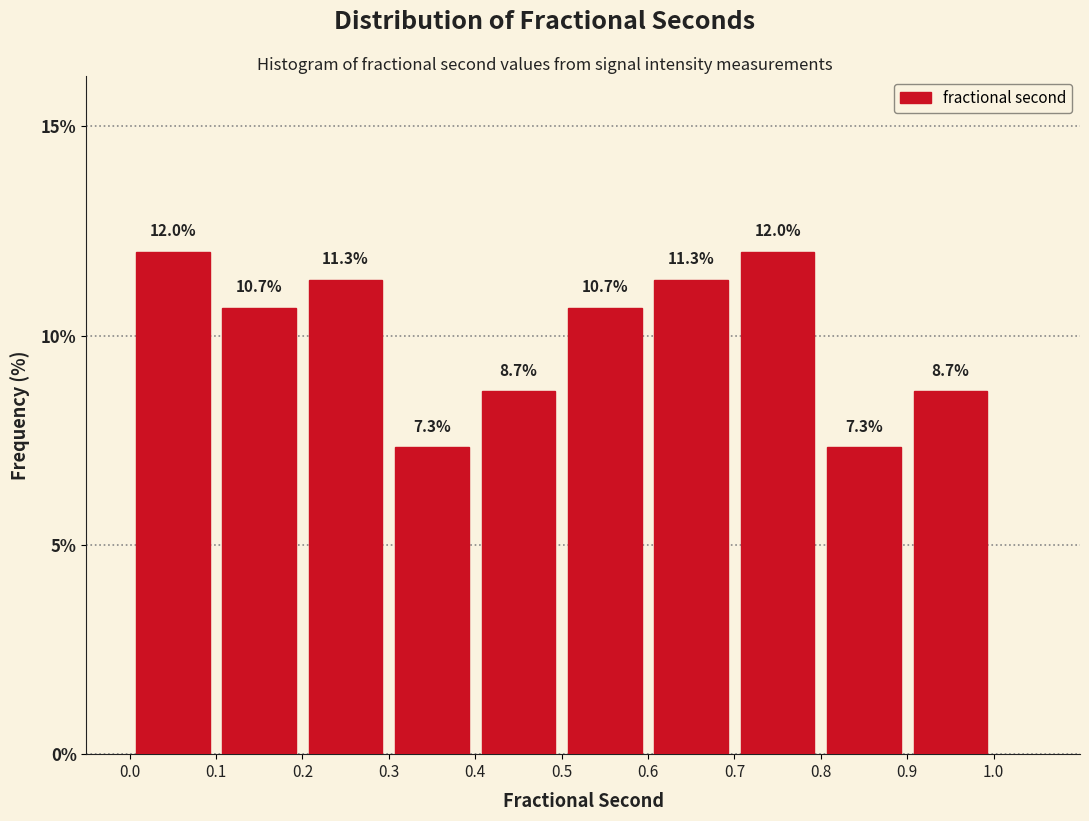

Reading left to right, transcribe this chart: for each bar, give the range it covers on the x-axis and its height.

0.0 to 0.1: 12.0
0.1 to 0.2: 10.7
0.2 to 0.3: 11.3
0.3 to 0.4: 7.3
0.4 to 0.5: 8.7
0.5 to 0.6: 10.7
0.6 to 0.7: 11.3
0.7 to 0.8: 12.0
0.8 to 0.9: 7.3
0.9 to 1.0: 8.7